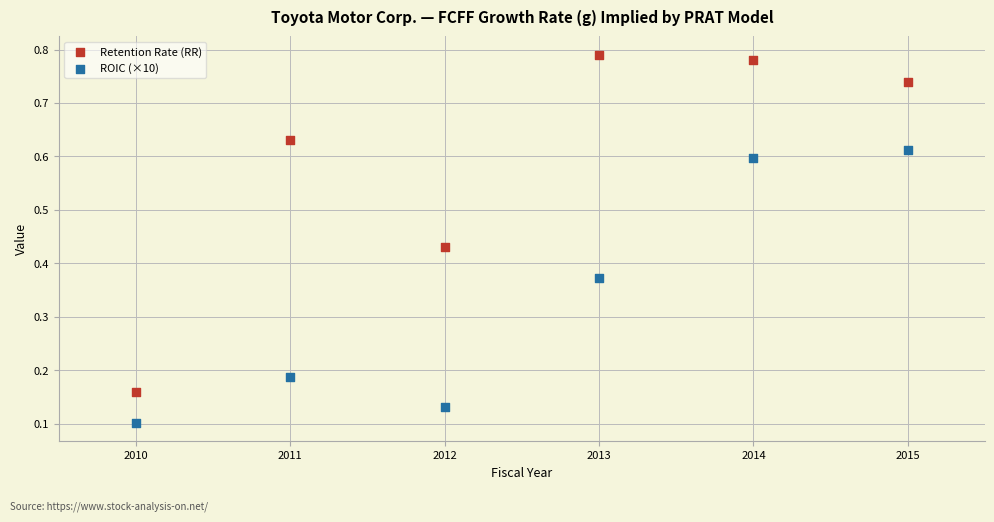

Which series has the largest Y range (max minus min)?

Retention Rate (RR)